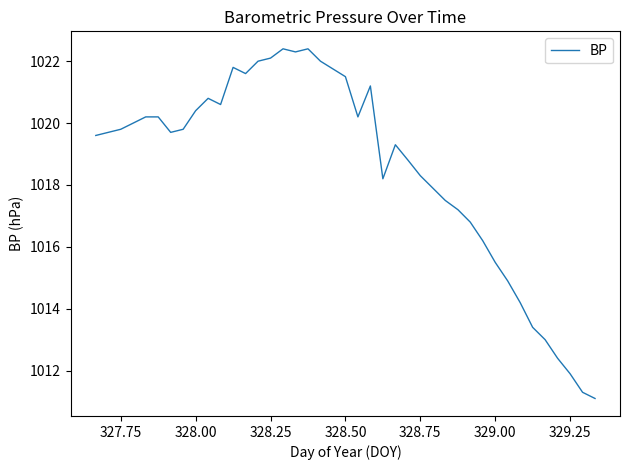

What is the smallest value displayed?

1011.1